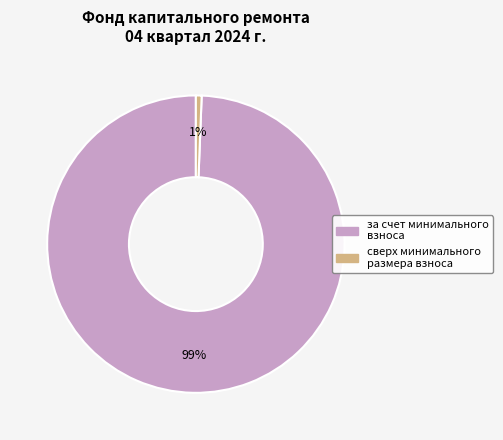

The сверх минимального размера взноса slice represents 1% of the pie. True or false?

True